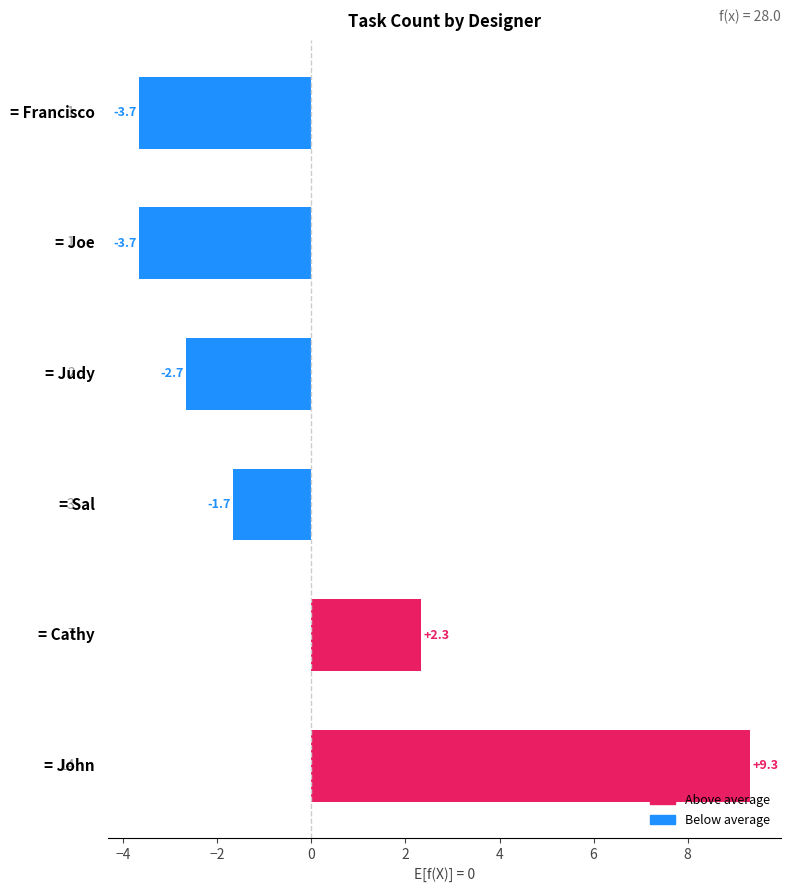

What is the smallest value displayed?

-3.7